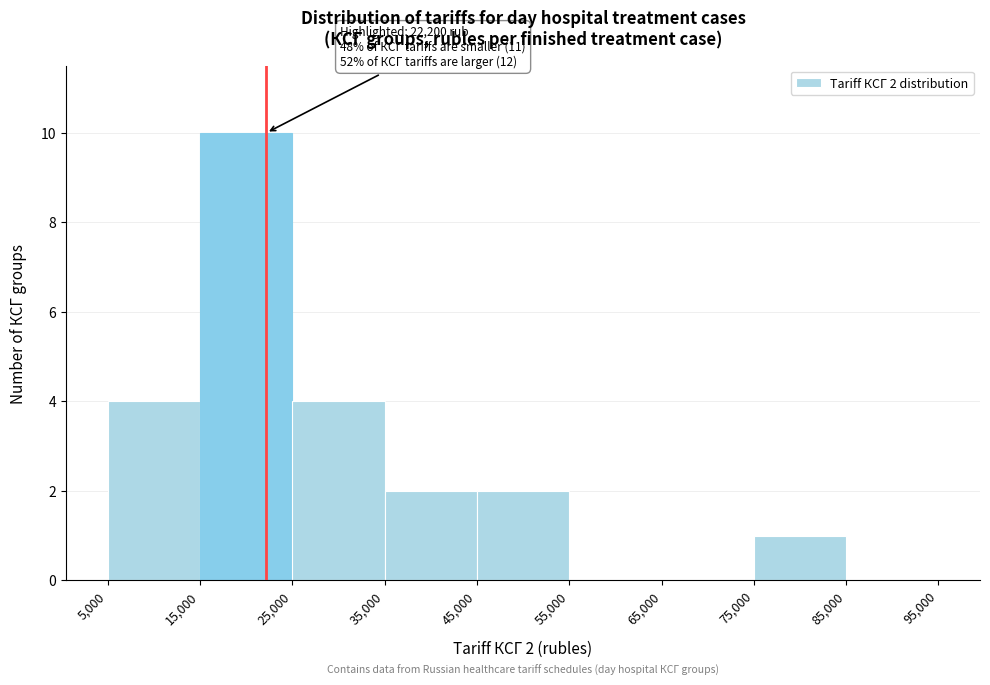

Over which range of the x-axis is the bar tallest?

15,000 to 25,000